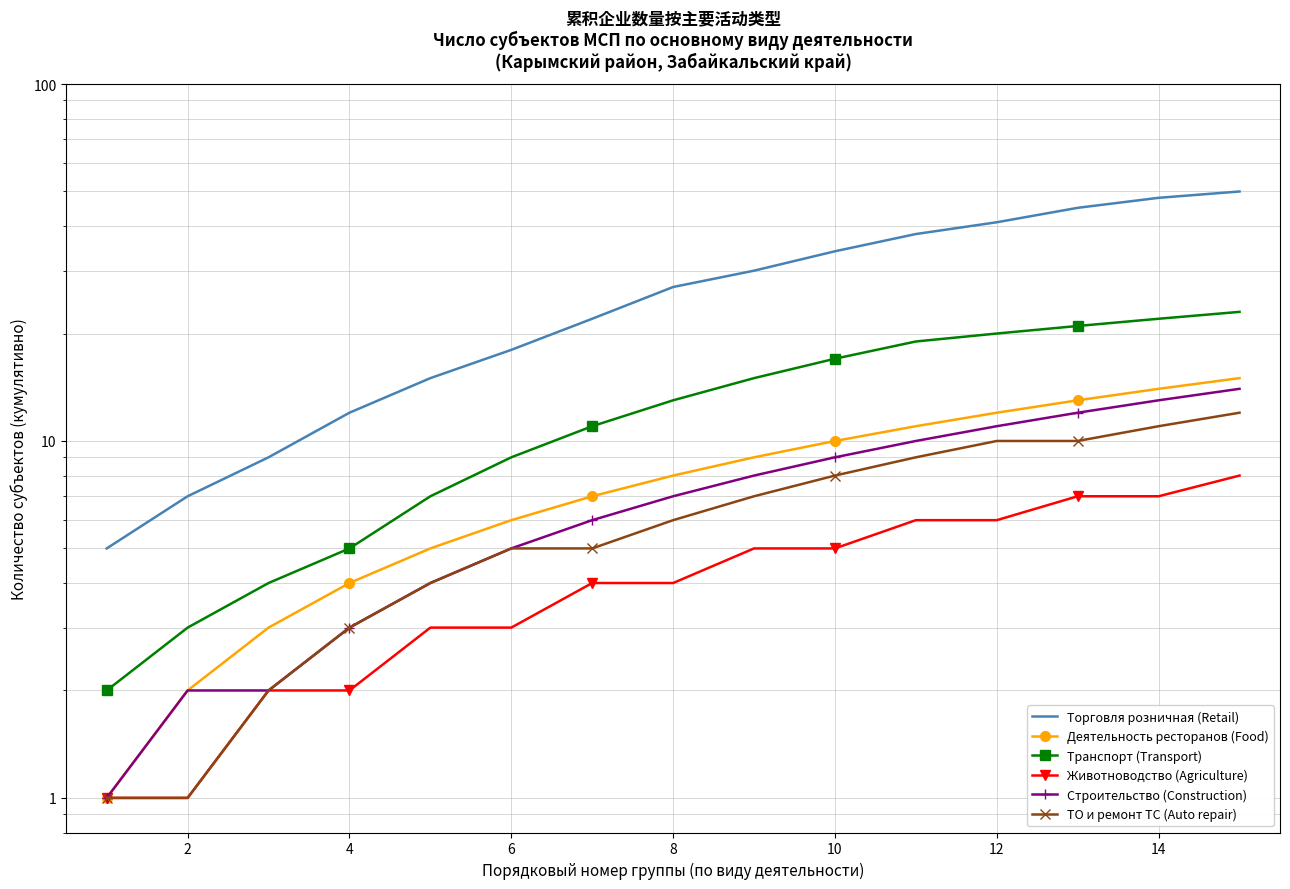

What is the average value of the Животноводство (Agriculture) series?

4